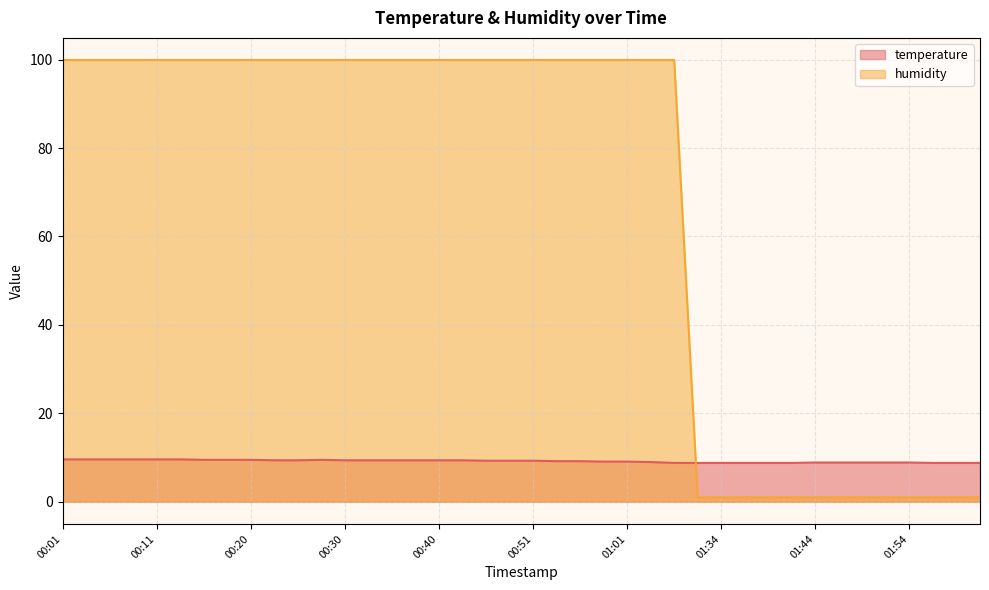

What position from the right is 00:30?

28